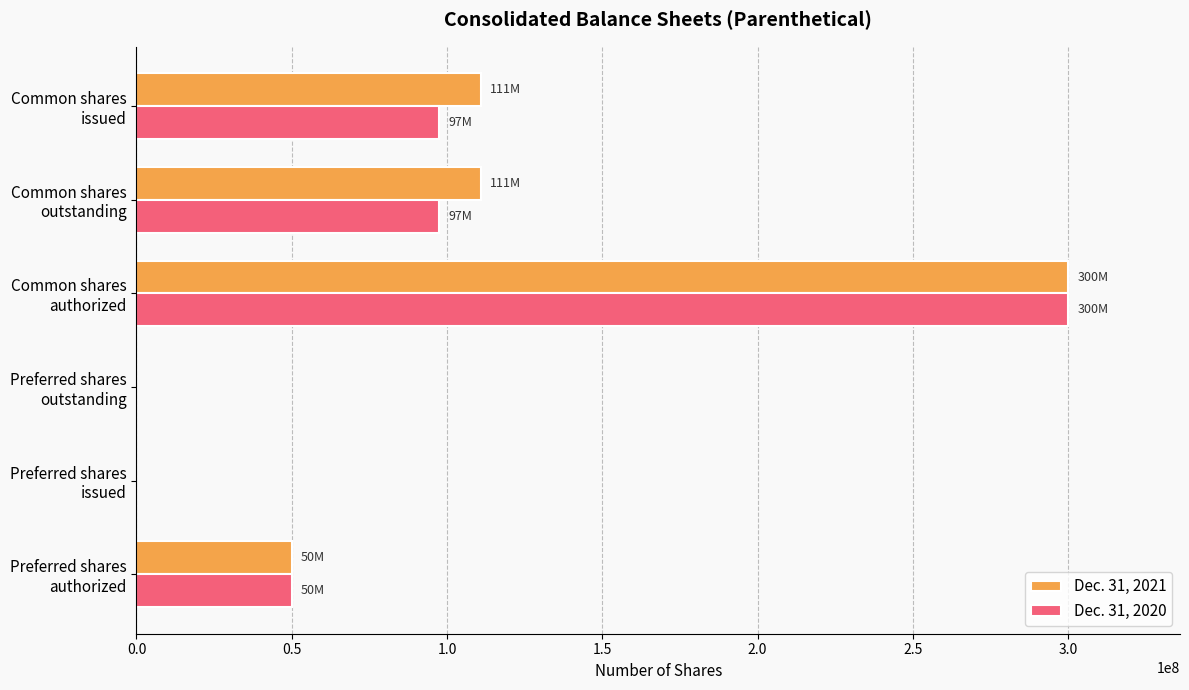

What is the greatest value displayed?

300000000